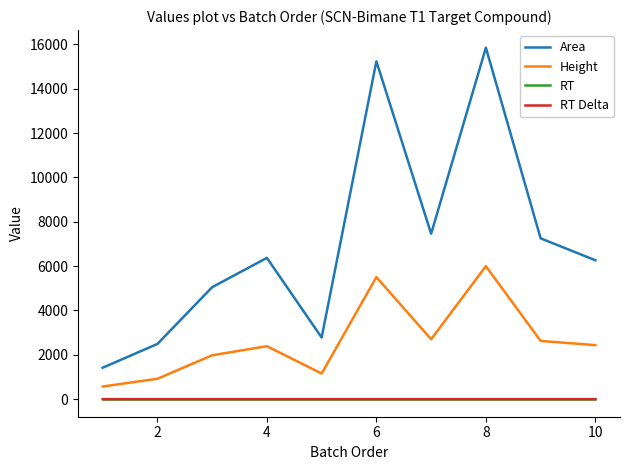

What is the greatest value displayed?

15853.0